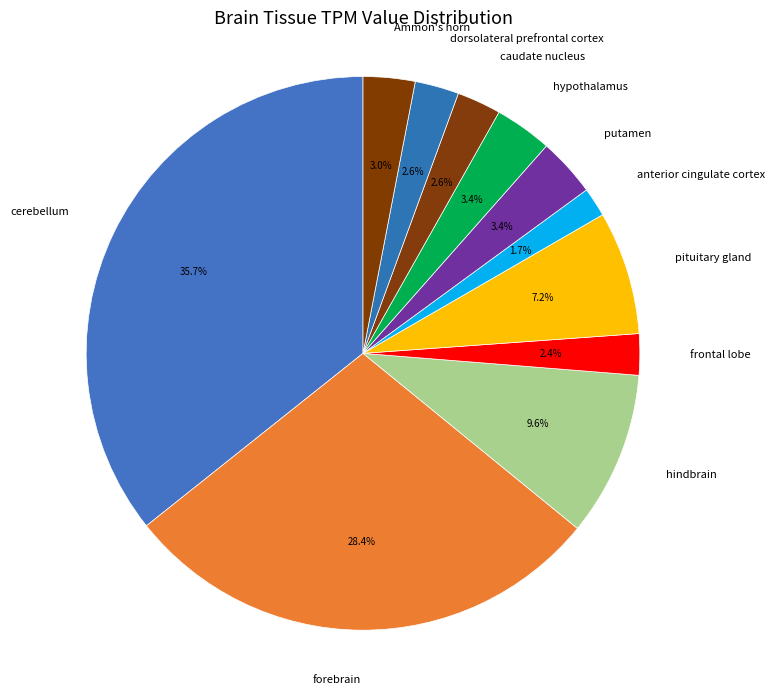

Is it true that putamen is 3% of the pie?

True